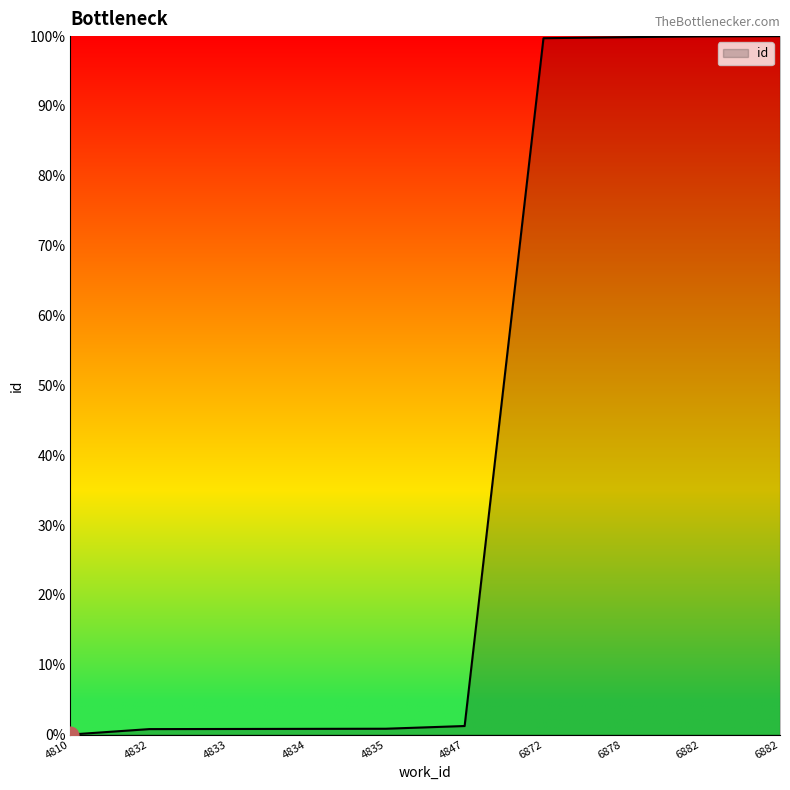

The value at 4833 is 1.1. True or false?

False